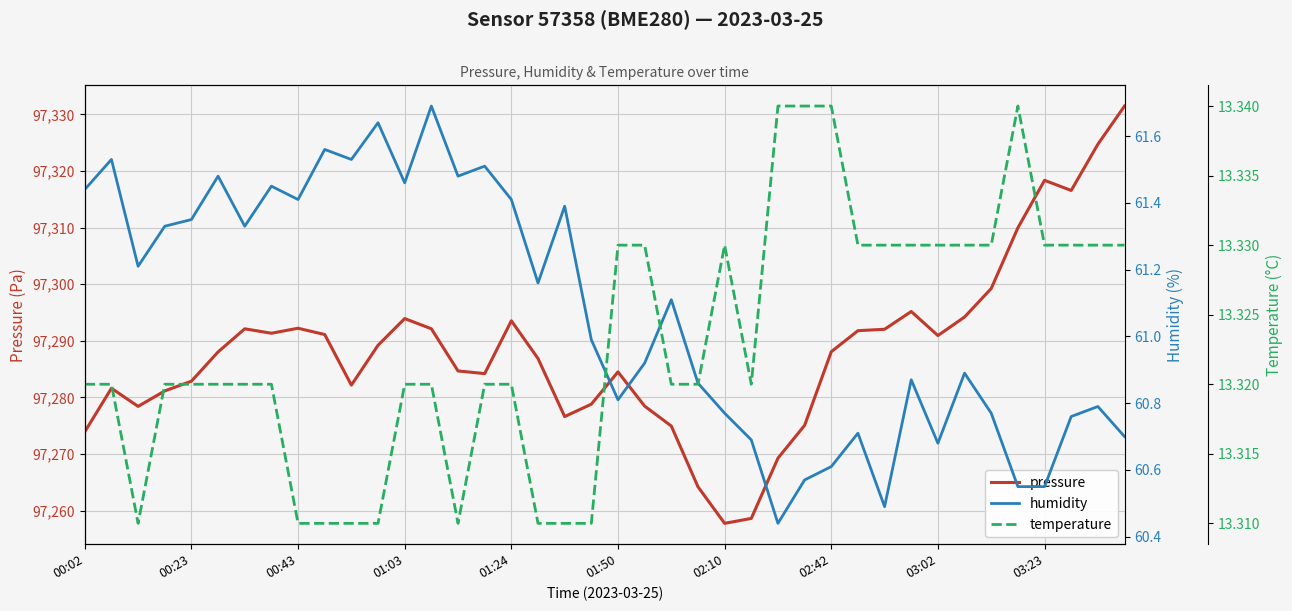

Is it true that pressure equals 97318.4 at 03:23?

True